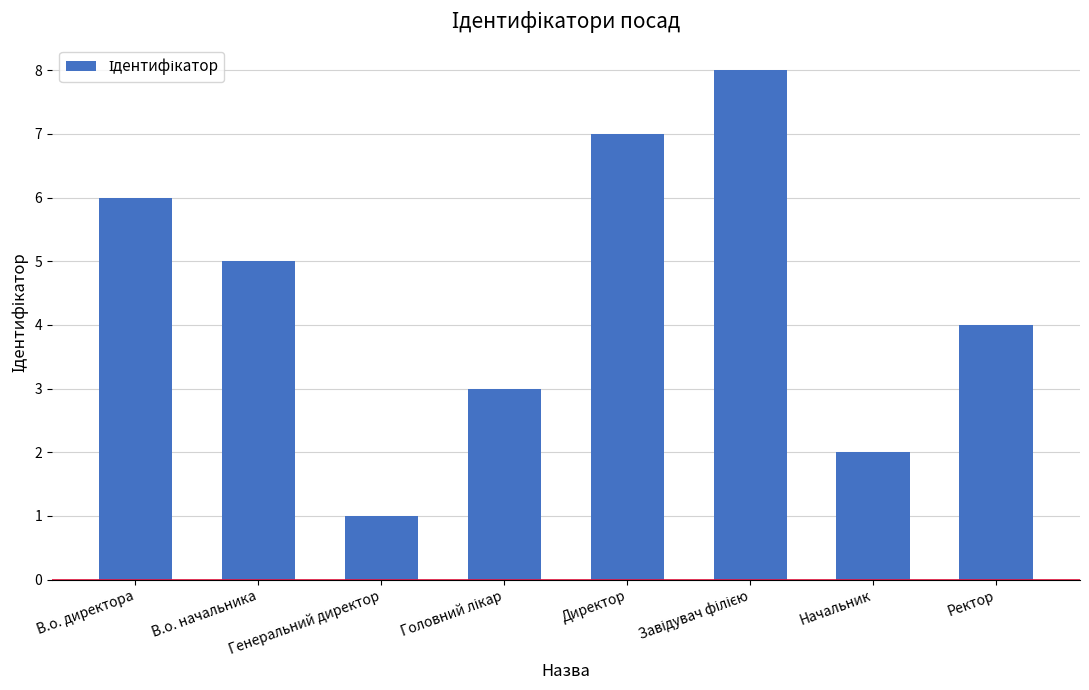

What is the sum of the values at Директор and Генеральний директор?

8